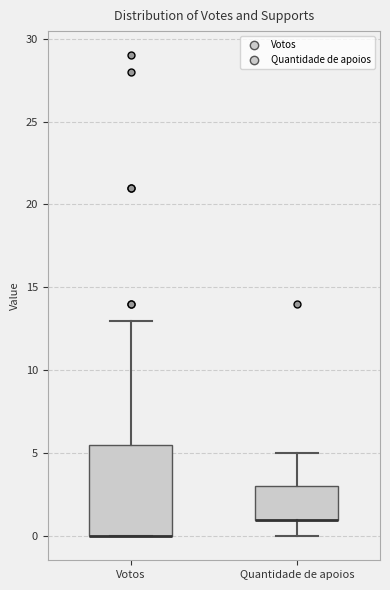

Reading left to right, transcribe this box plot: for each box, give where its median line is, the range the box spans, and where its two whiskers end, as read against the y-axis. The values are not printed on the chart, so give them approximately, as read against the axis.

Votos: median 0.0 (drawn on the box's lower edge), box 0.0 to 5.5, whiskers 0.0 to 13.0
Quantidade de apoios: median 1.0 (drawn on the box's lower edge), box 1.0 to 3.0, whiskers 0.0 to 5.0